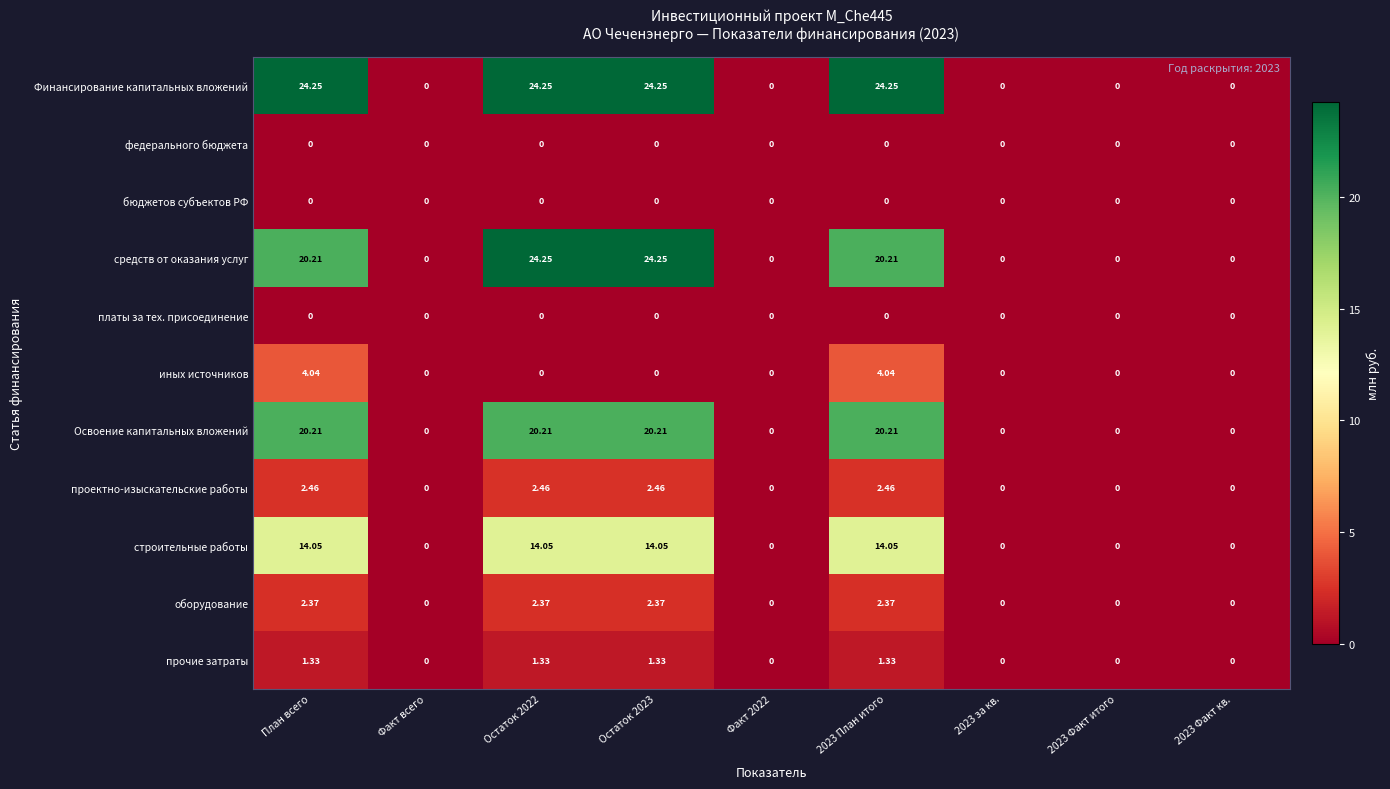

Which series has the largest total across all categories?

Финансирование капитальных вложений